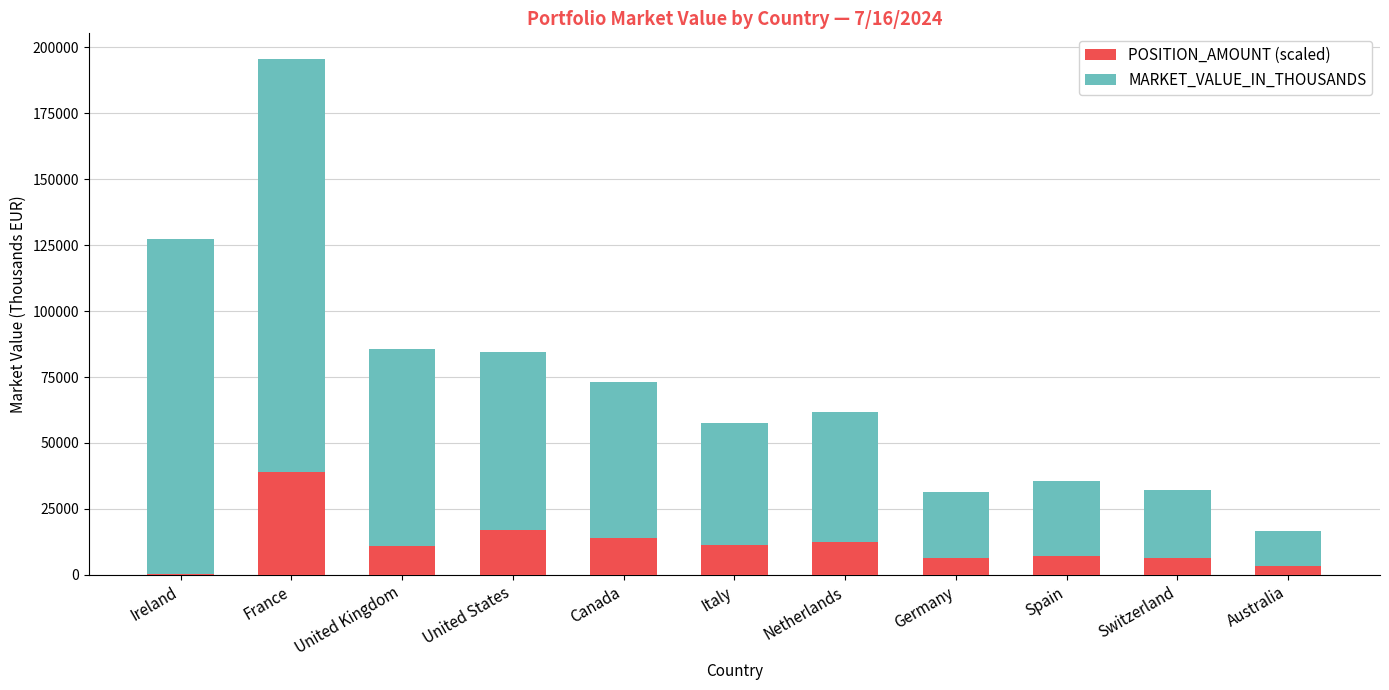

True or false: POSITION_AMOUNT (scaled) has a value of 7480.1 at United States.

False